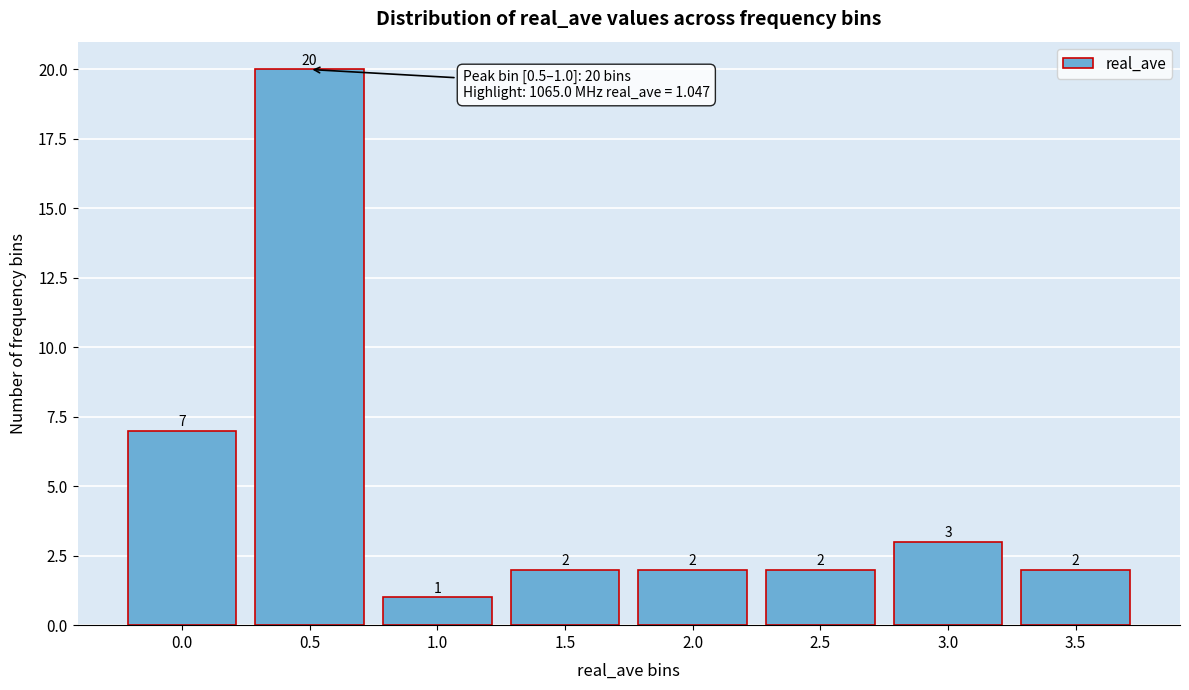

Reading left to right, what are all the values shown in this chart?

0.0=7	0.5=20	1.0=1	1.5=2	2.0=2	2.5=2	3.0=3	3.5=2